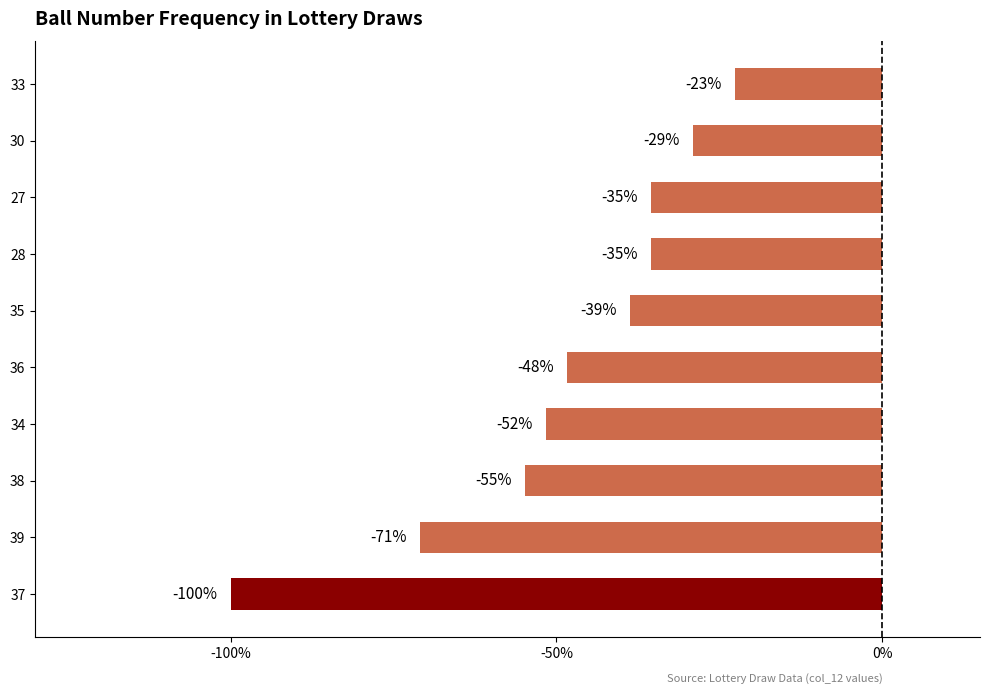

Are the bars horizontal?

Yes